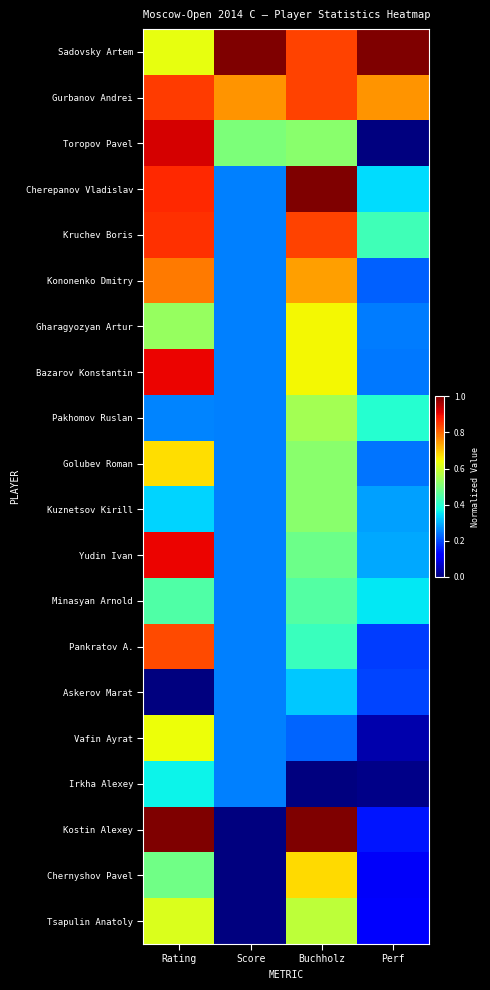

At how many categories does at least one series exceed 0?

4